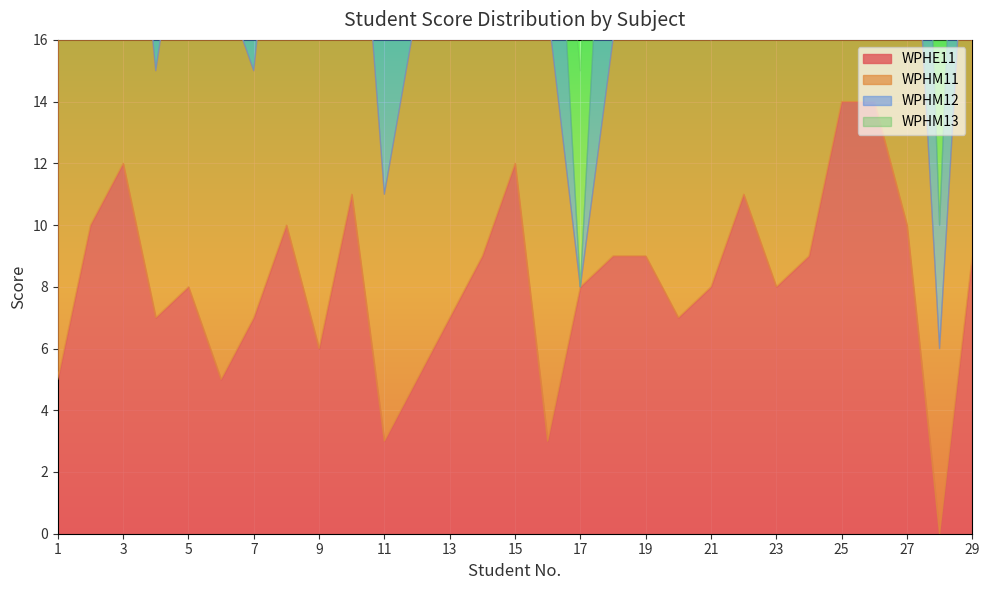

What is the maximum value for WPHE11?

14